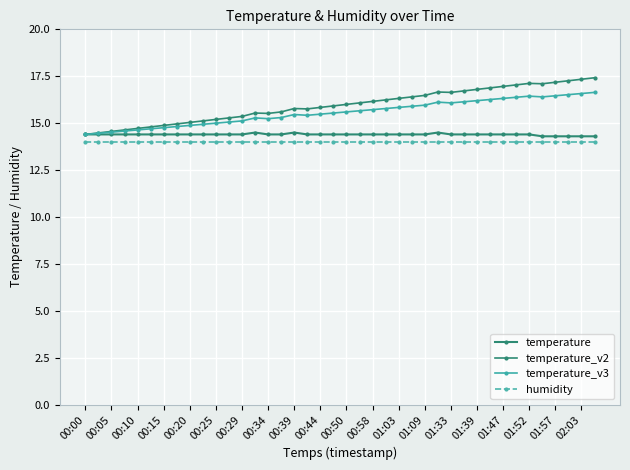

How many distinct data groups are displayed?

4